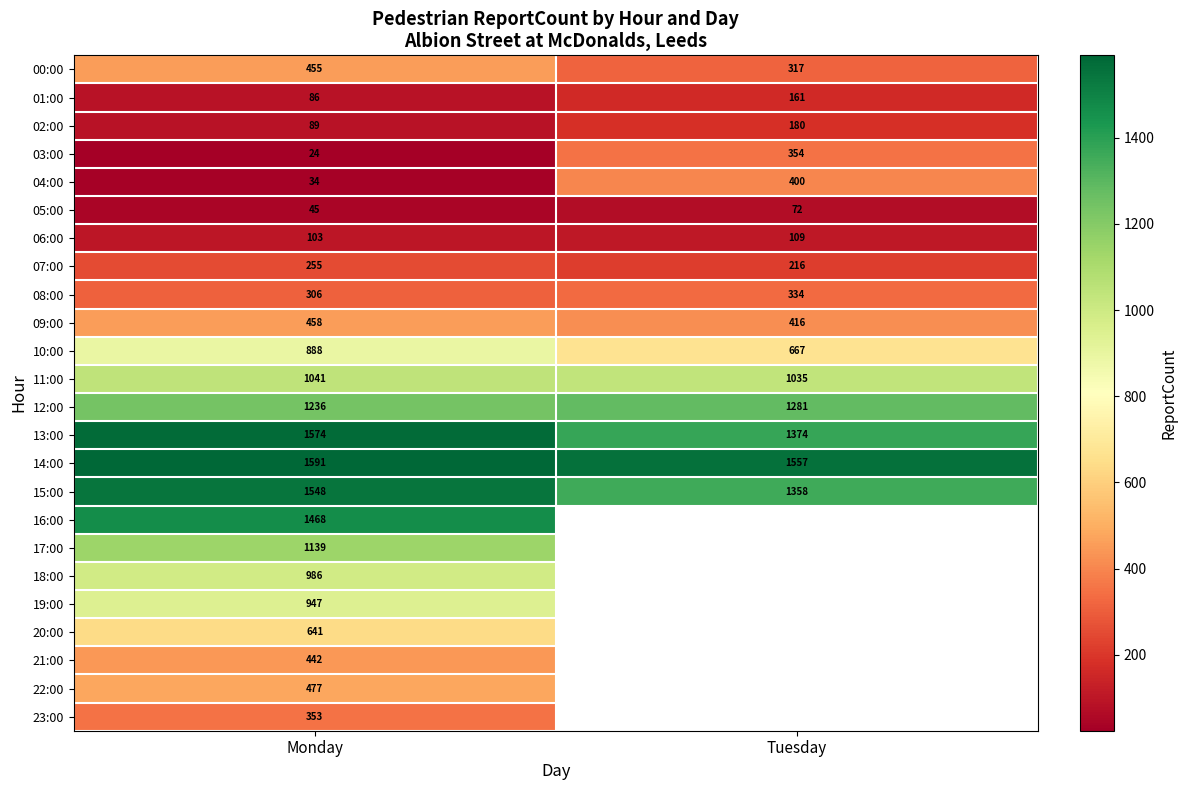

True or false: 14:00 has a value of 1591 at Monday.

True